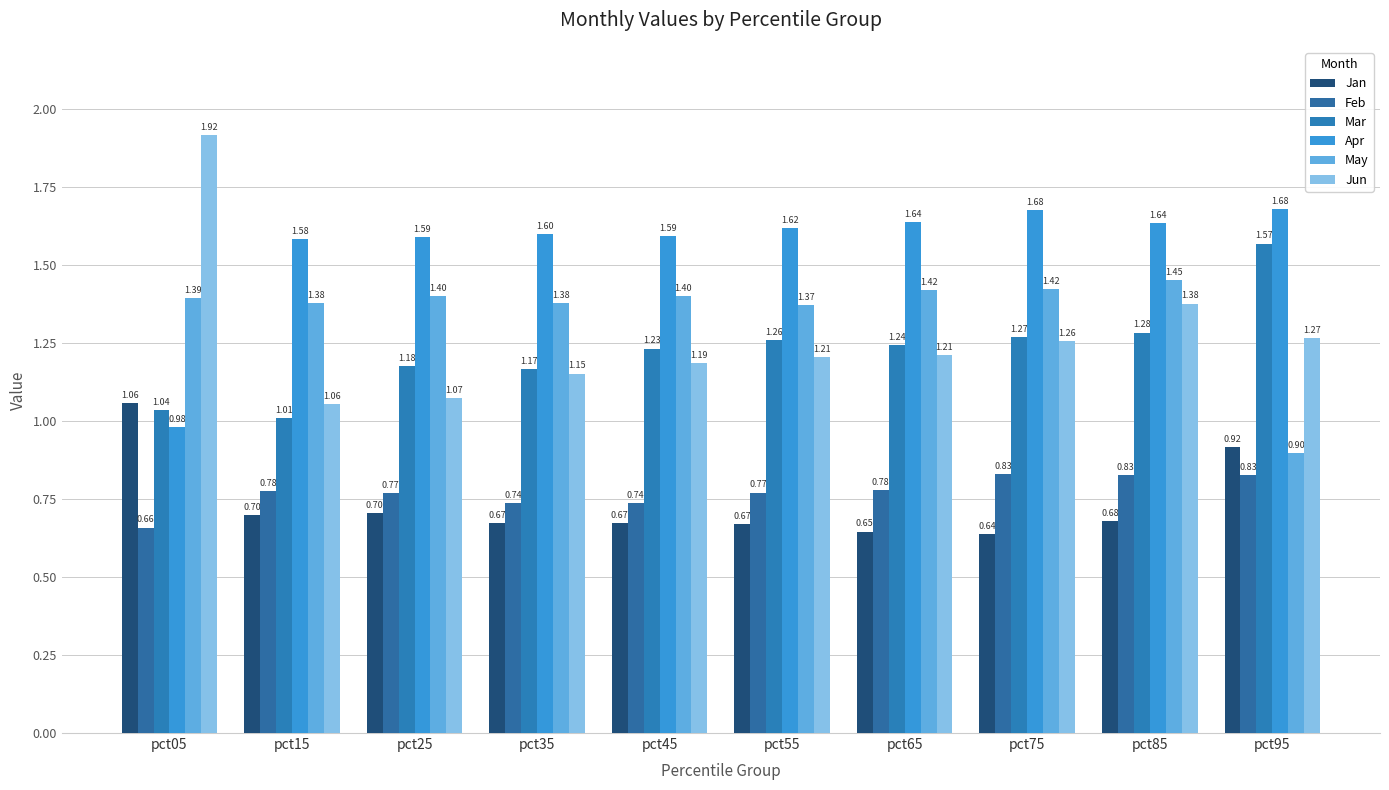

Where is Feb nearest to the value 0?

pct05